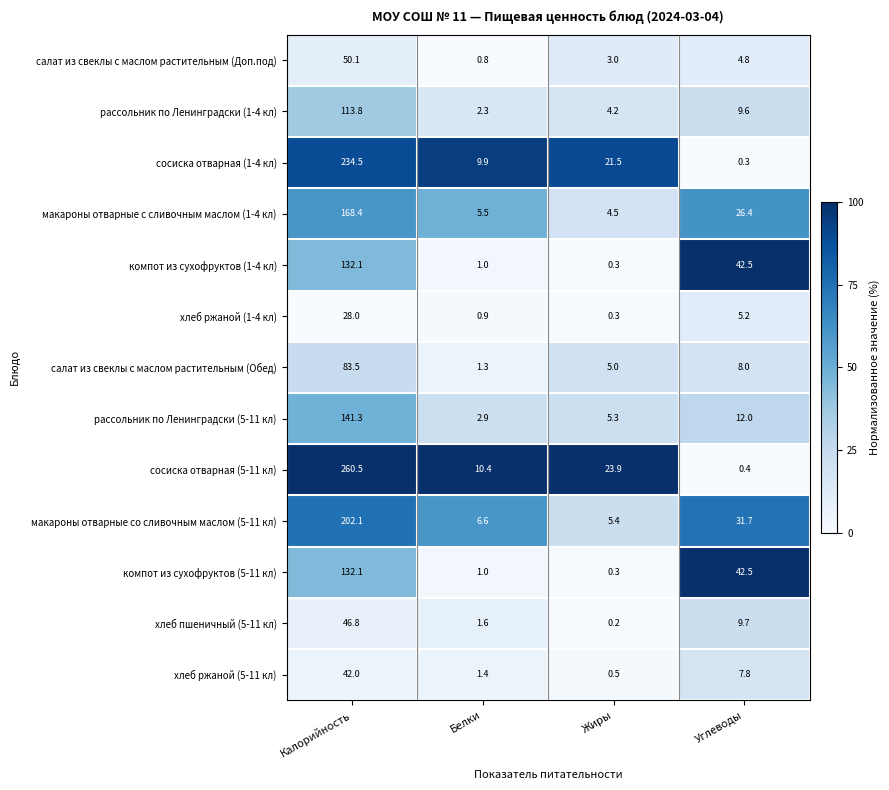

List the labels in order of хлеб пшеничный (5-11 кл) value, largest first.

Калорийность, Углеводы, Белки, Жиры